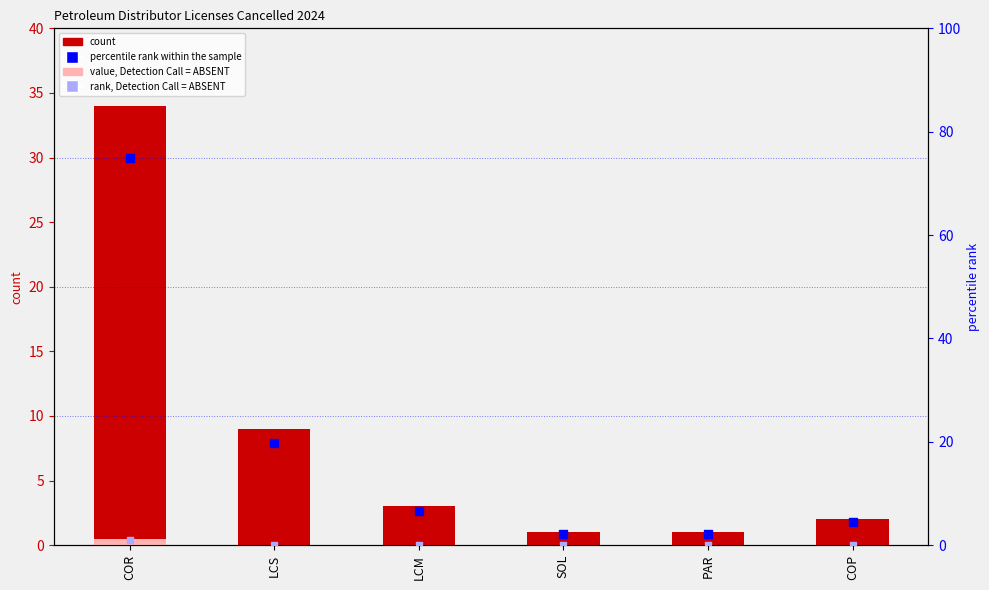

Which series contains the lowest Y value?

value, Detection Call = ABSENT